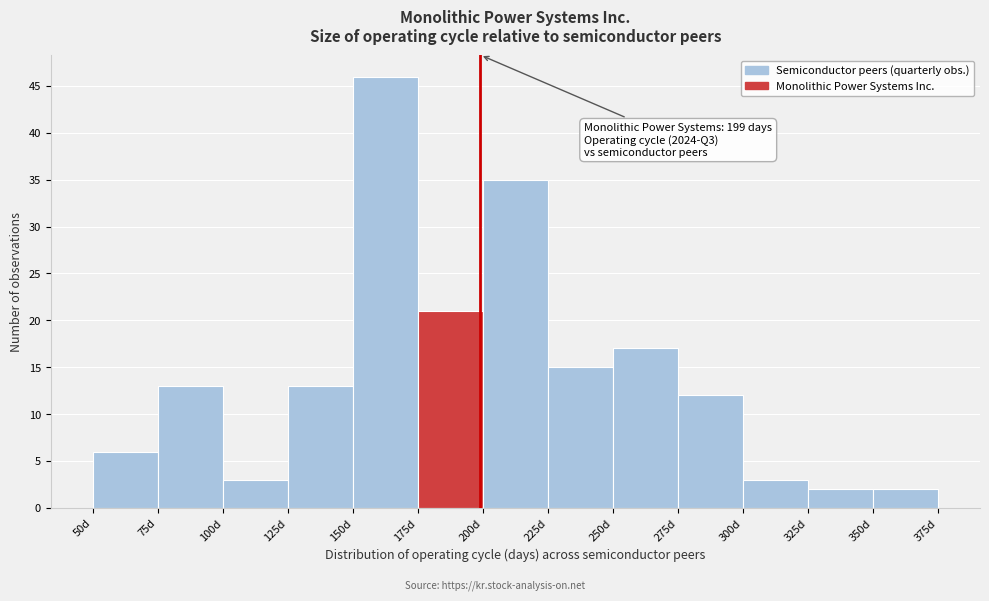

Over which range of the x-axis is the bar tallest?

150 to 175